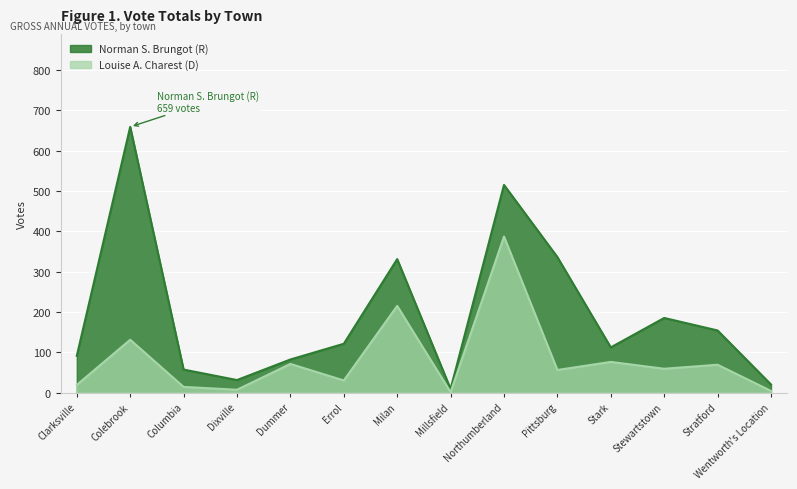

True or false: Norman S. Brungot (R) and Louise A. Charest (D) cross at least once.

False